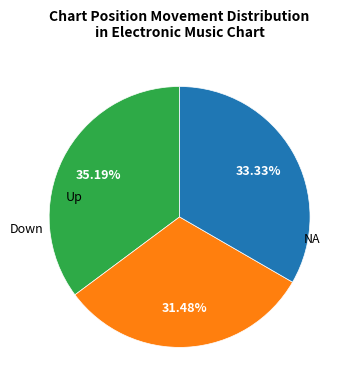

Is there any slice that represents more than half of the pie?

No